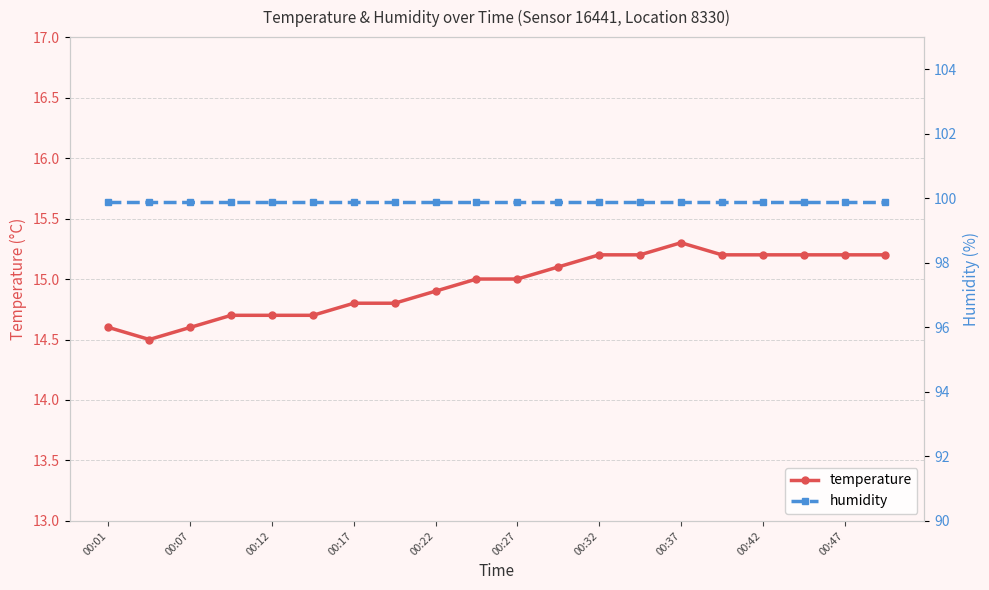

At how many categories does at least one series exceed 27?

20